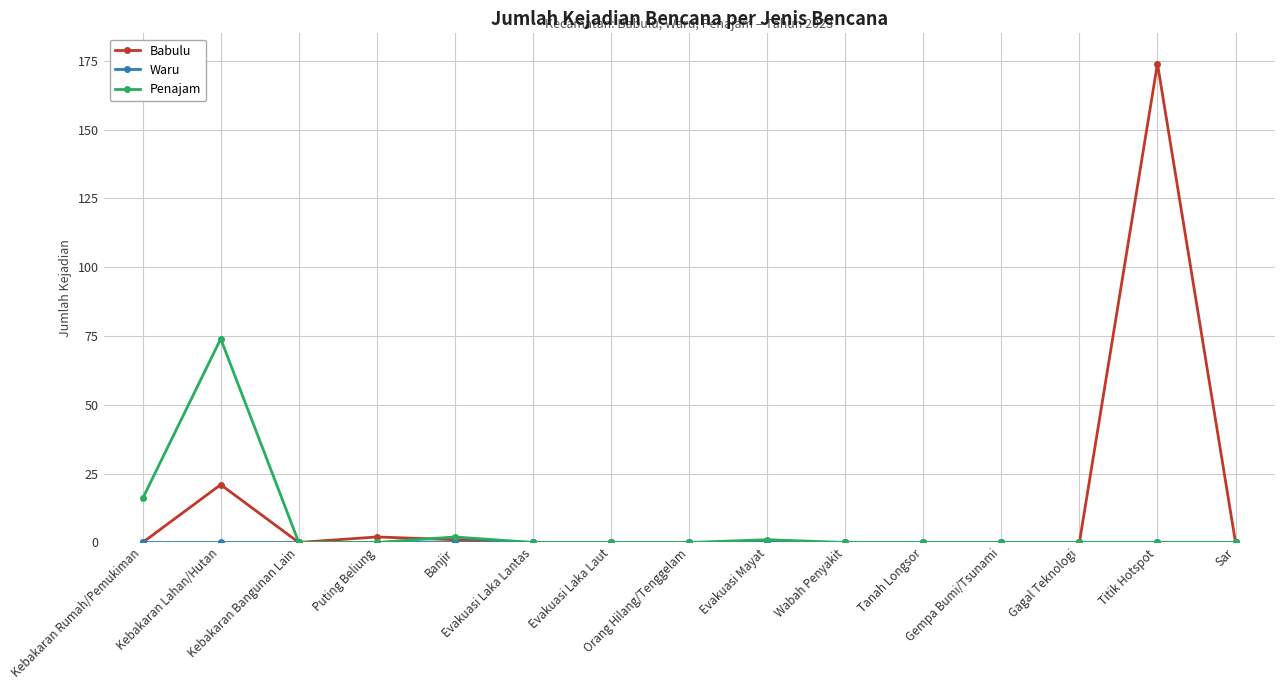

At which category is the sum across all series the highest?

Titik Hotspot